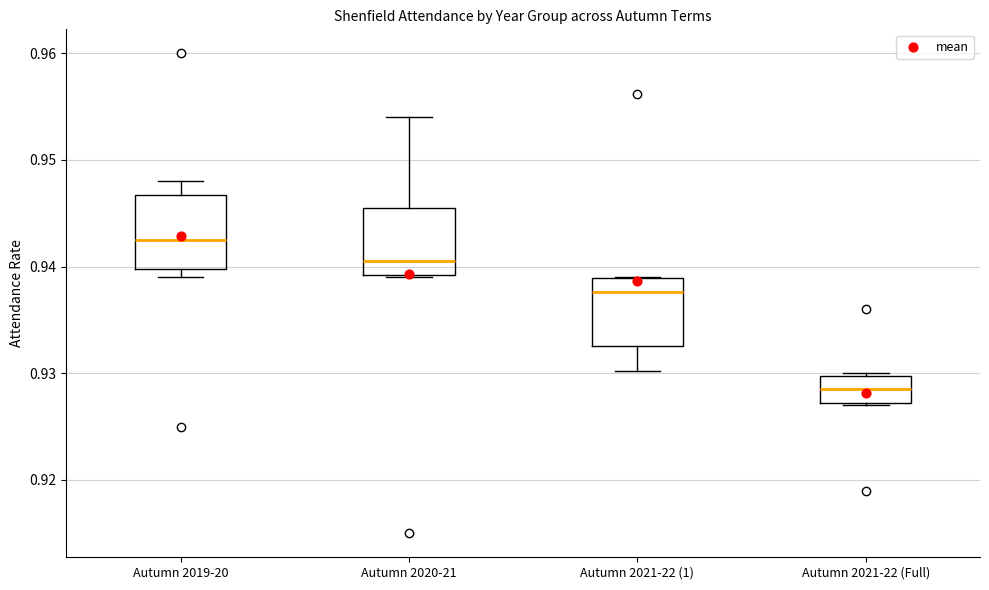

Reading left to right, read every box against the y-axis: the position of its median line, the range the box covers, and the ends of its whiskers. The values are not printed on the chart, so give them approximately, as read against the axis.

Autumn 2019-20: median 0.943, box 0.940 to 0.947, whiskers 0.939 to 0.948
Autumn 2020-21: median 0.941, box 0.939 to 0.946, whiskers 0.939 to 0.954
Autumn 2021-22 (1): median 0.938, box 0.933 to 0.939, whiskers 0.930 to 0.939
Autumn 2021-22 (Full): median 0.929, box 0.927 to 0.930, whiskers 0.927 to 0.930